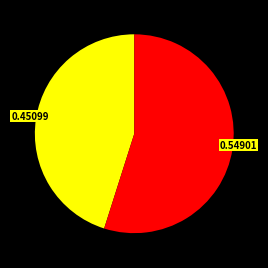

Does any single category account for the majority?

Yes